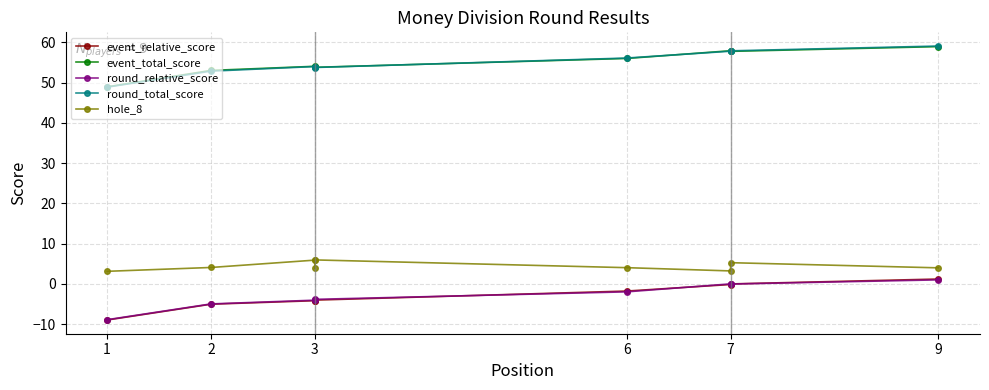

At 3, list the series in order from largest to smallest.

event_total_score, round_total_score, hole_8, round_relative_score, event_relative_score